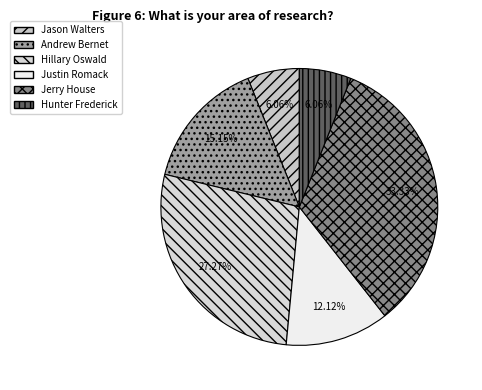

Does any single category account for the majority?

No